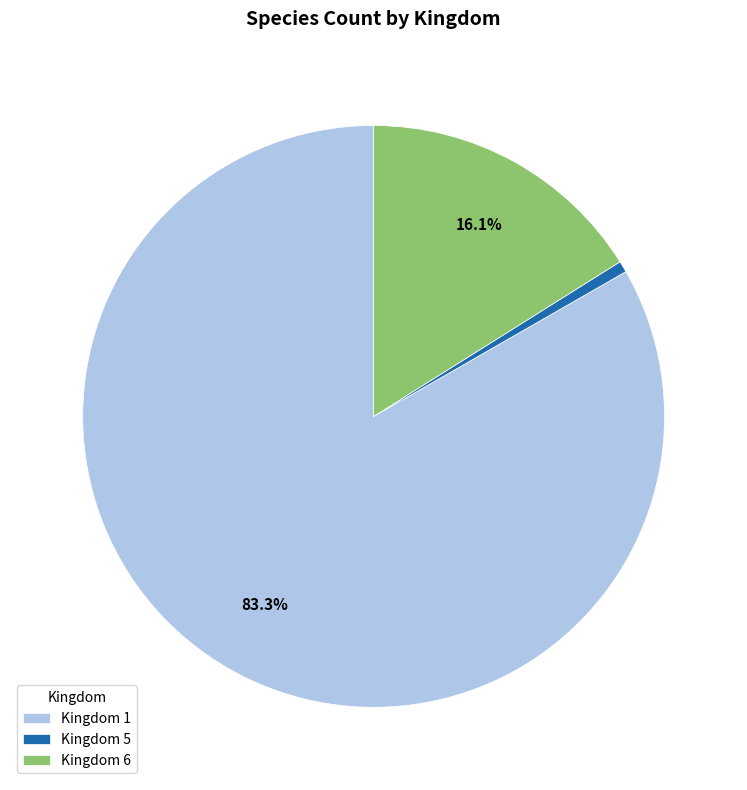

To the nearest percent, what is the difference between the largest and smallest slice percentages?

83%